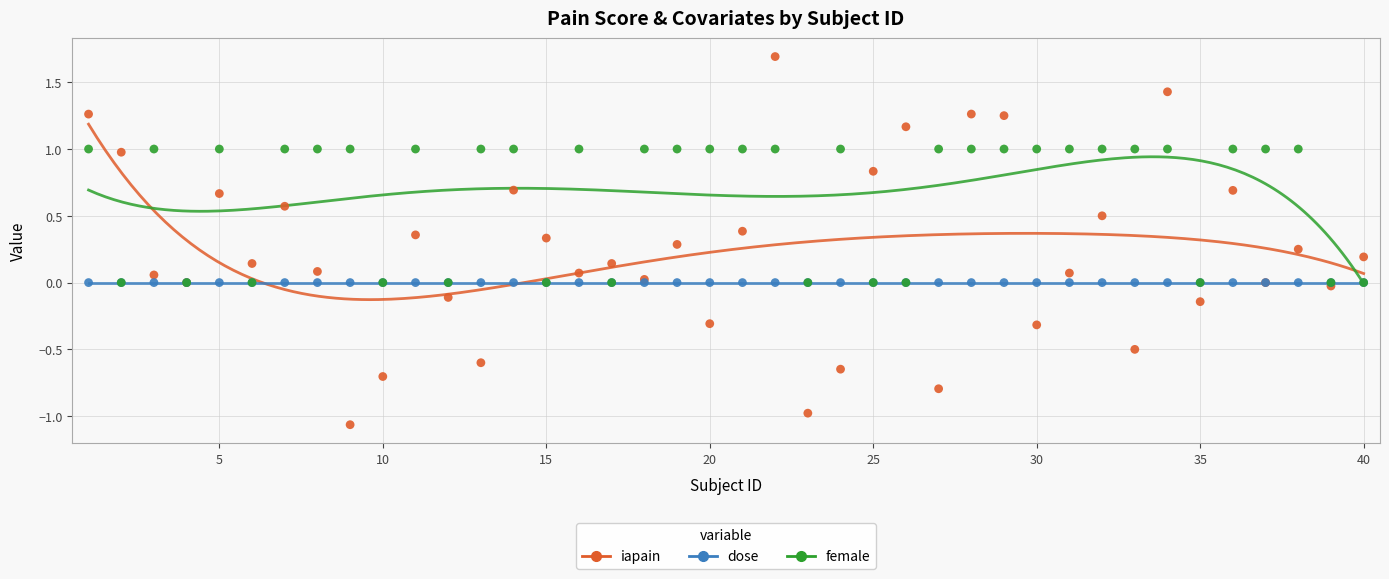

What are all the series names shown in the legend?

iapain, dose, female